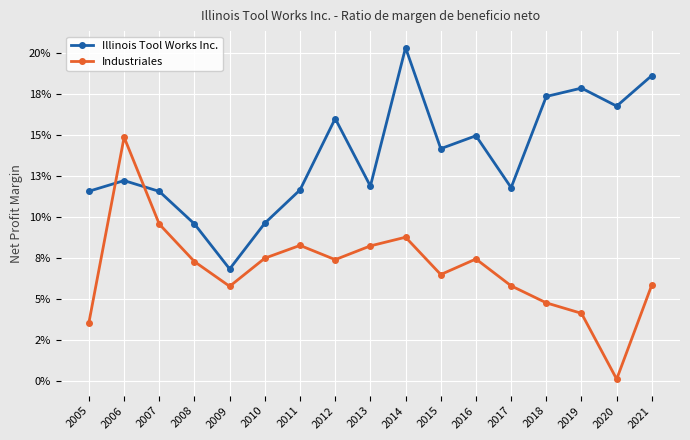

Is this an area chart (filled region under the line)?

No